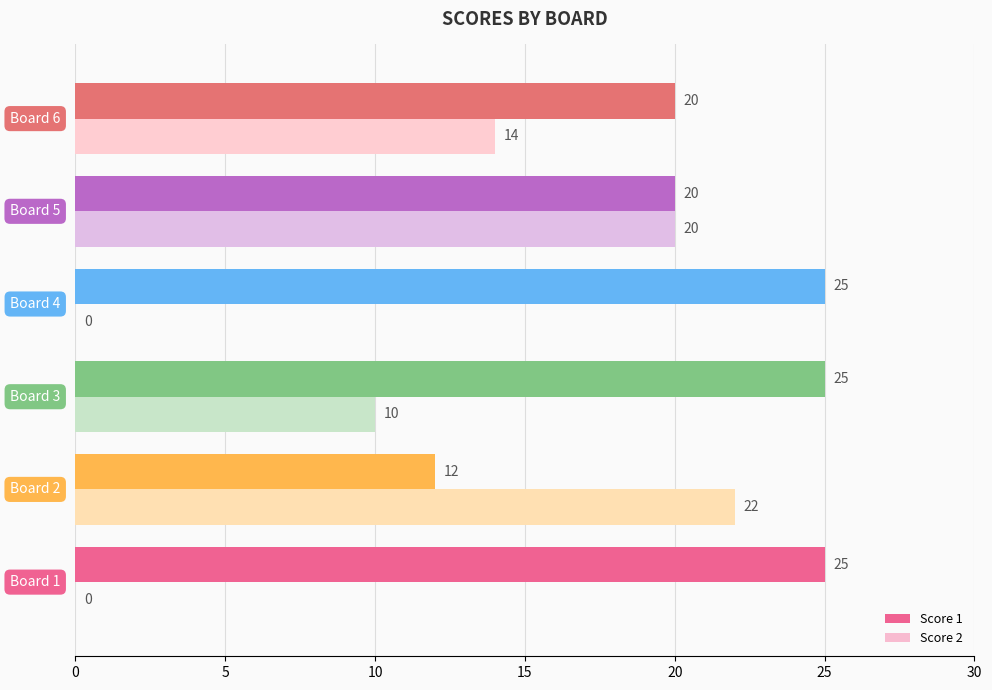

What is the maximum value for Score 2?

22